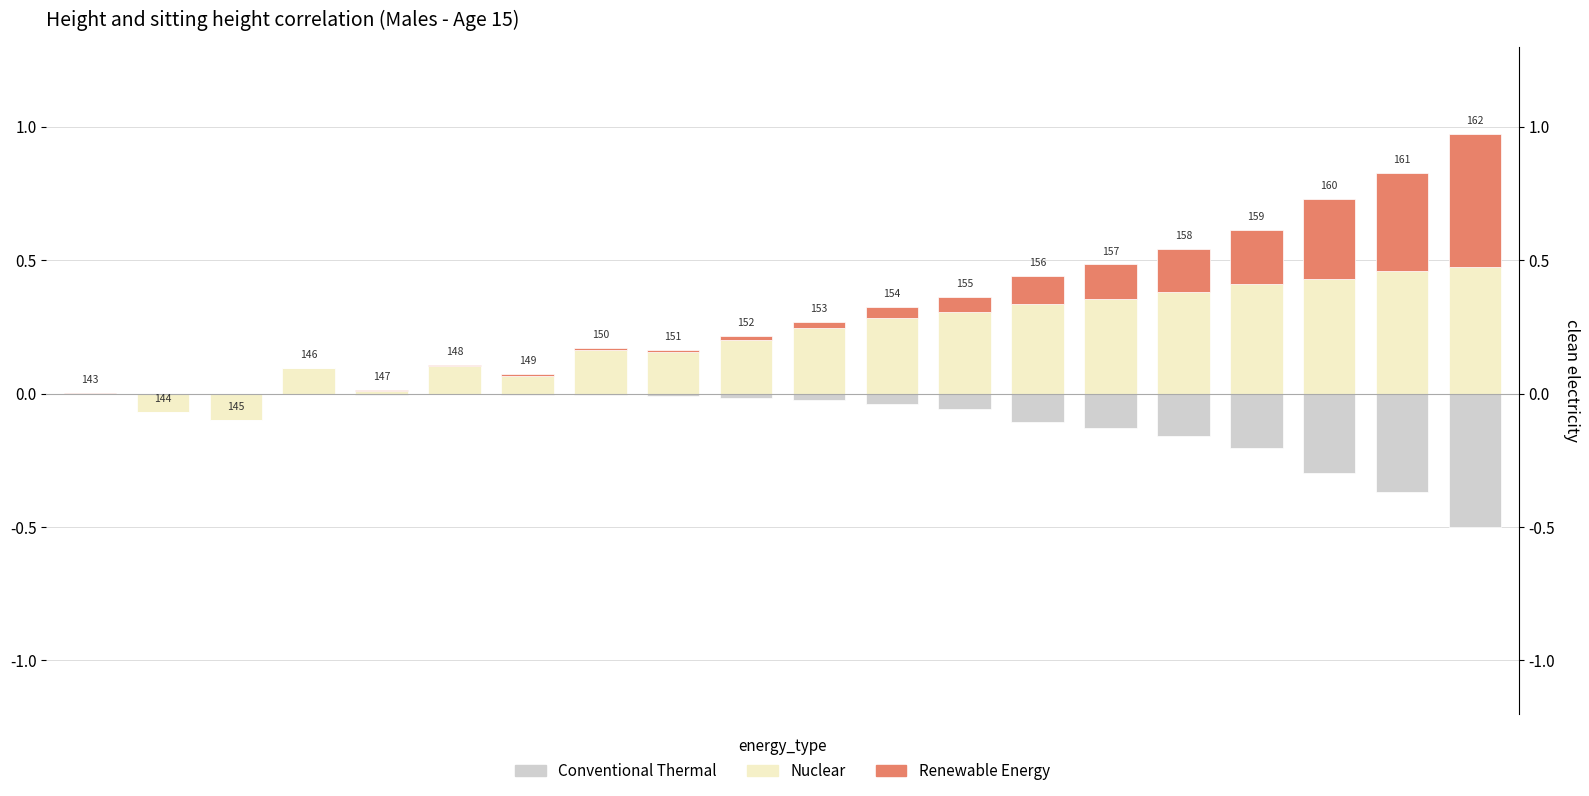

Reading left to right, transcribe all the data shown in this chart.

Conventional Thermal: -0.0	-0.0	-0.0	-0.0	-0.0	-0.0	-0.0	-0.0	-0.0	-0.0	-0.0	-0.0	-0.1	-0.1	-0.1	-0.2	-0.2	-0.3	-0.4	-0.5
Nuclear: 0.0	-0.1	-0.1	0.1	0.0	0.1	0.1	0.2	0.2	0.2	0.2	0.3	0.3	0.3	0.4	0.4	0.4	0.4	0.5	0.5
Renewable Energy: 0.0	0.0	0.0	0.0	0.0	0.0	0.0	0.0	0.0	0.0	0.0	0.0	0.1	0.1	0.1	0.2	0.2	0.3	0.4	0.5